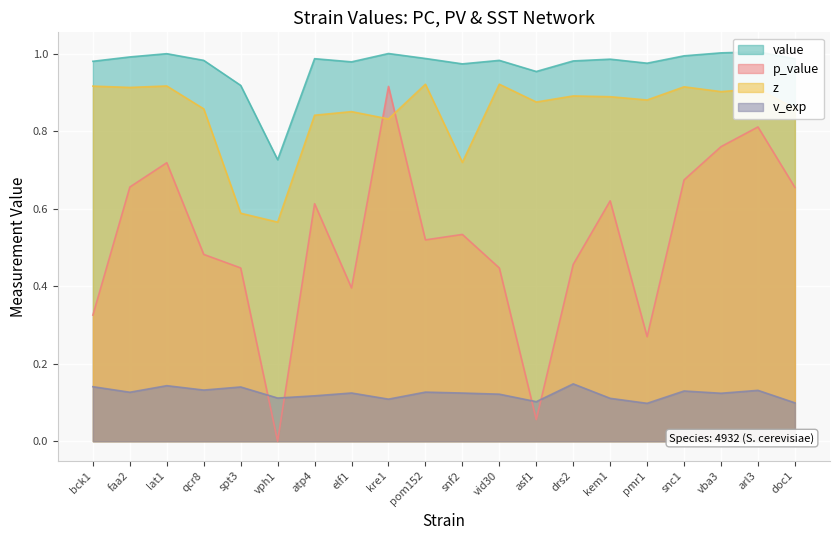

True or false: p_value has more than 0 points higher than both neighbors.

True